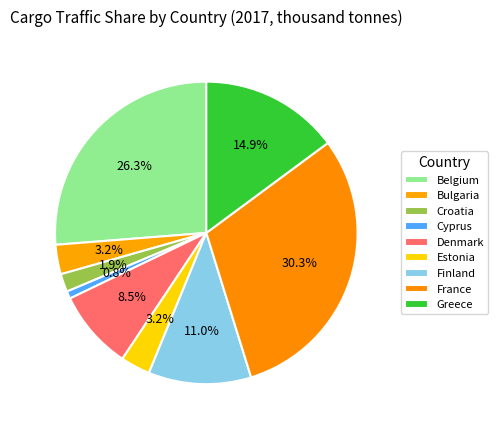

How many segments does this pie chart have?

9